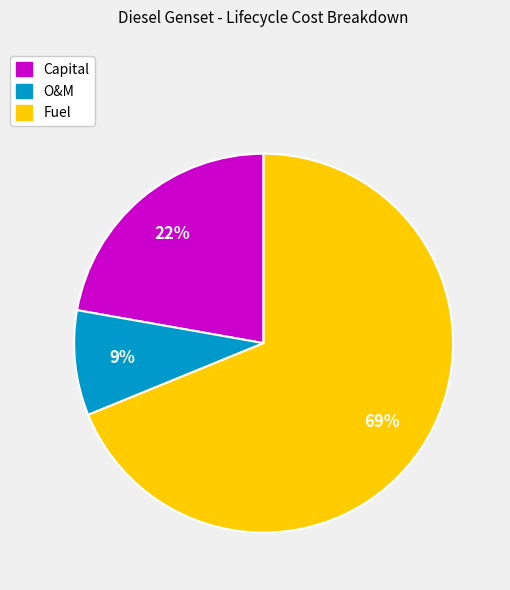

To the nearest percent, what is the average slice percentage?

33%